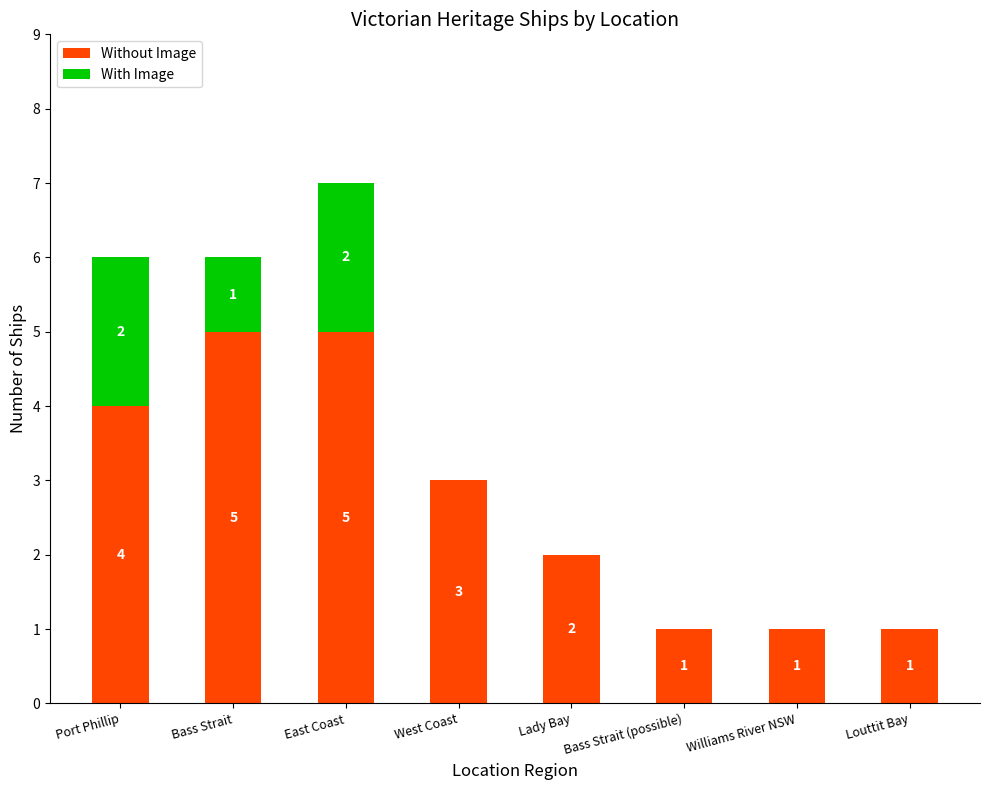

At which label is Without Image closest to 3?

West Coast